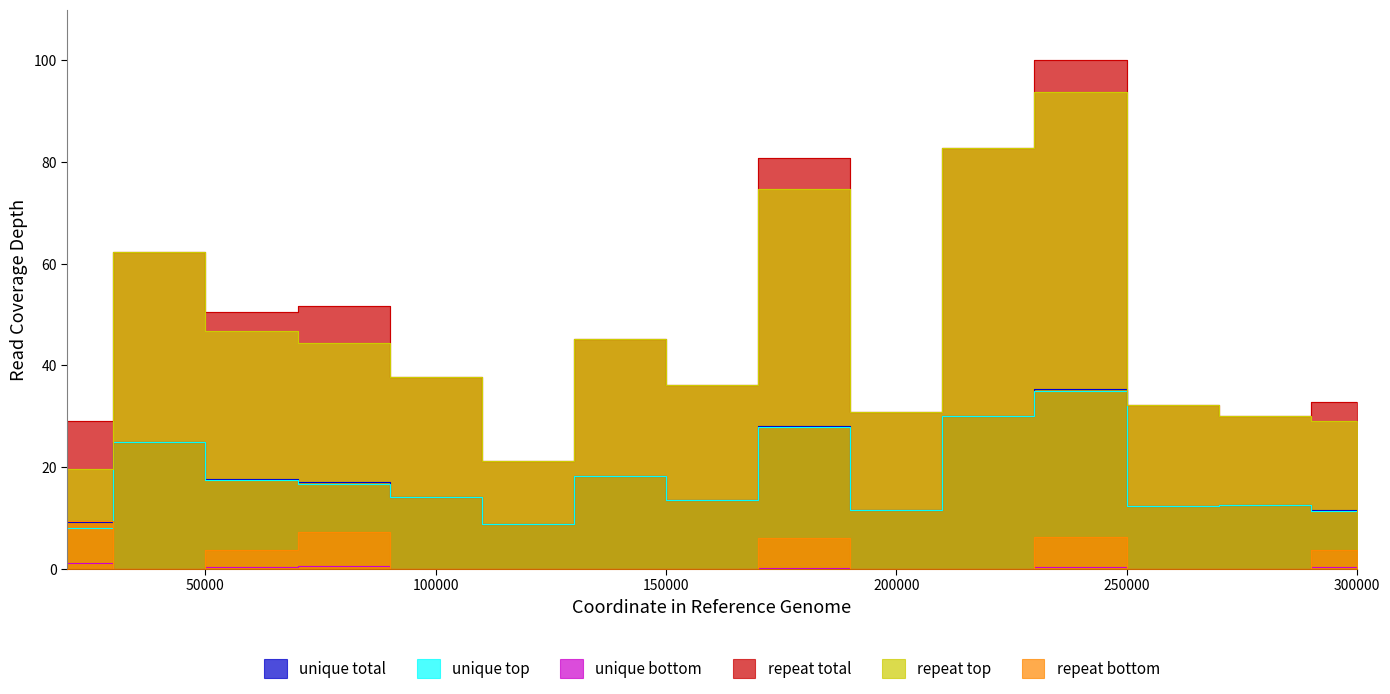

What is the value of the unique top point at the 9th from the left?

28.0